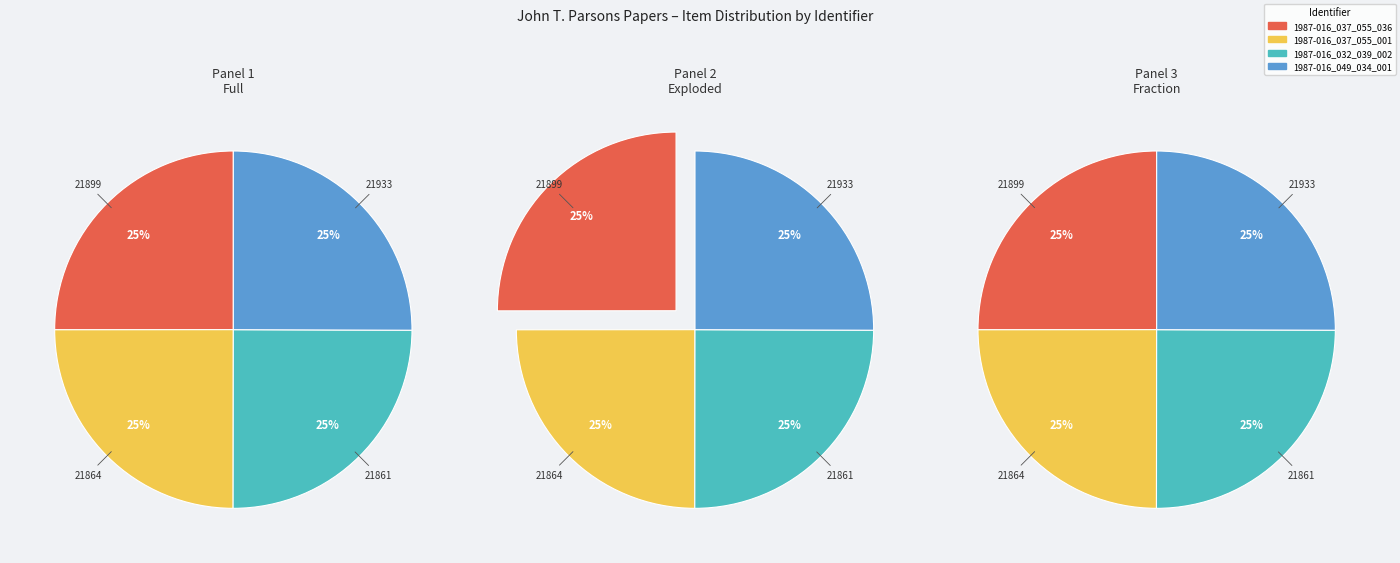

Count the number of slices in the pie.

4